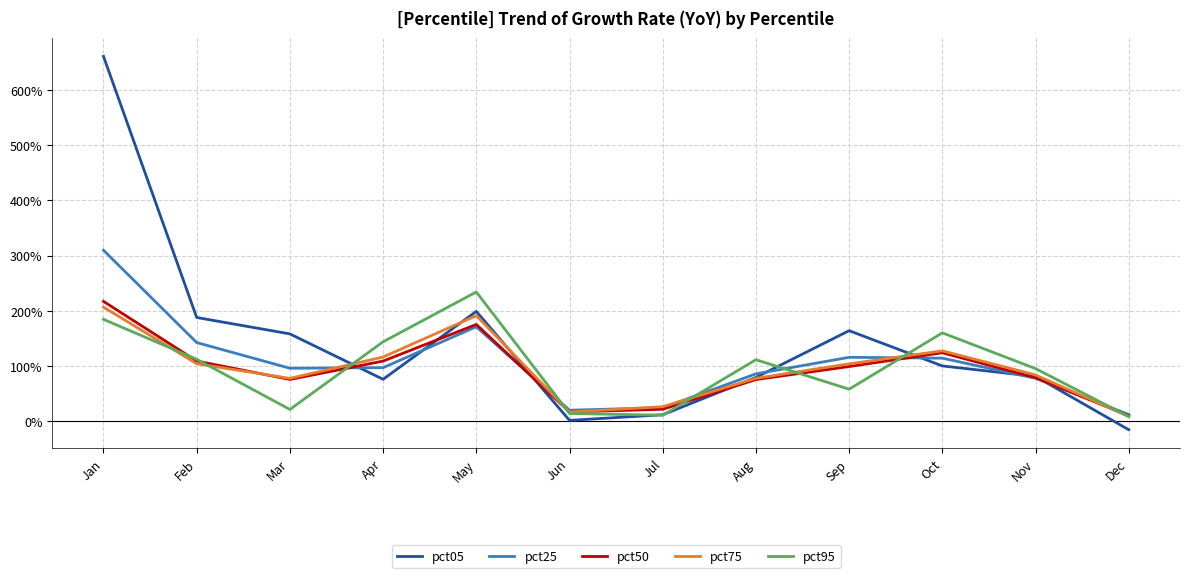

What is the difference between the highest and lowest values at Jun?

0.2